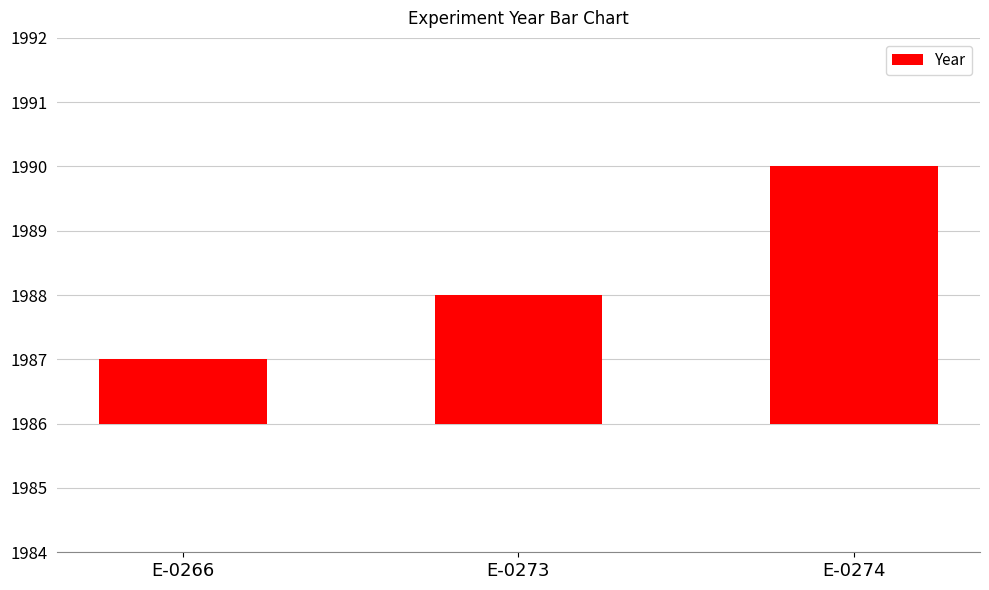

Does the chart contain any negative values?

No